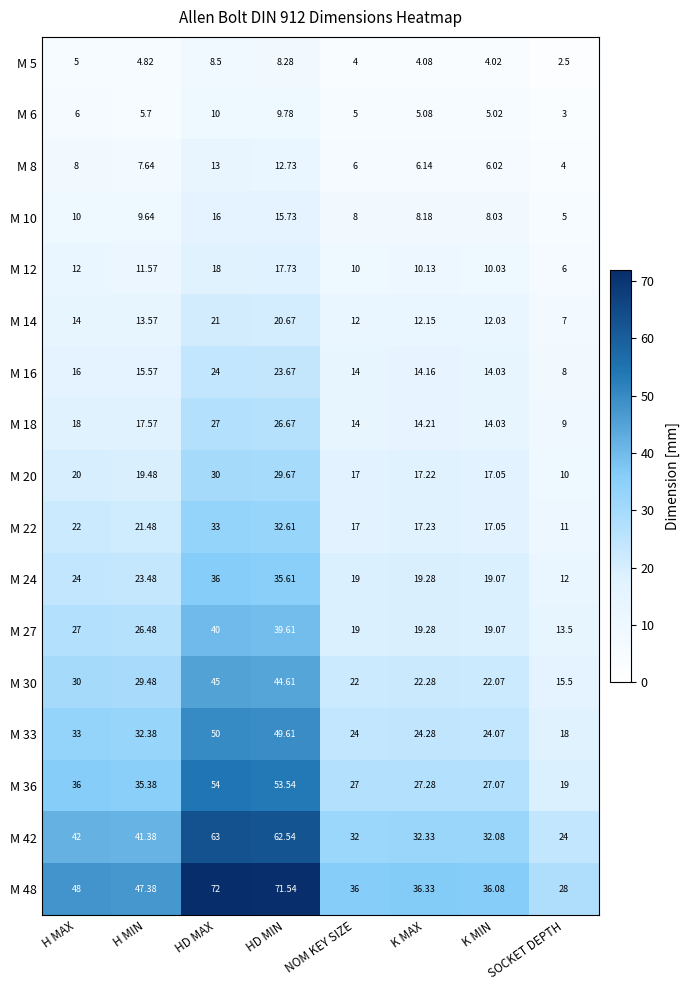

List the labels in order of M 16 value, largest first.

HD MAX, HD MIN, H MAX, H MIN, K MAX, K MIN, NOM KEY SIZE, SOCKET DEPTH